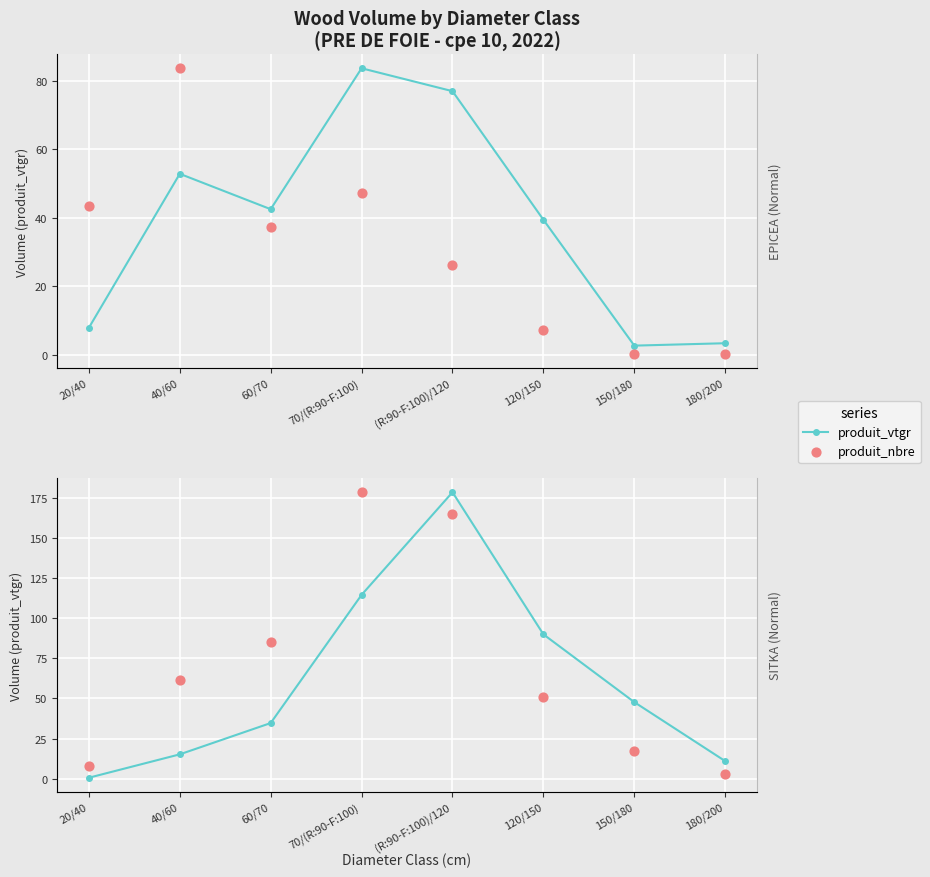

What is the total value across all series at 60/70?

119.5